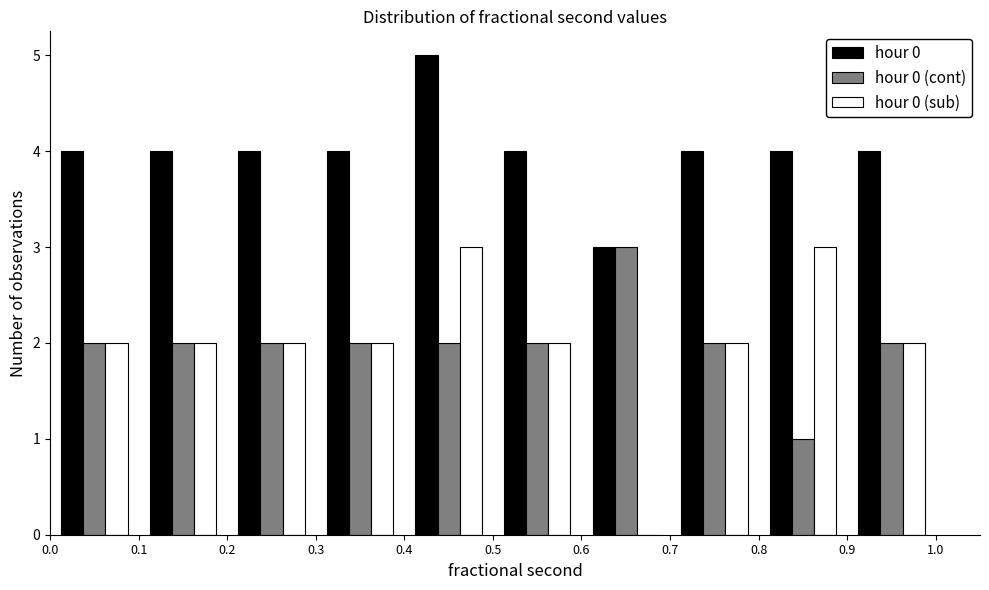

Reading left to right, list every range on the x-axis with the height of the bar of each series over it. The values are not printed on the chart, so give them approximately, as read against the axis.

0.0 to 0.1: hour 0=4	hour 0 (cont)=2	hour 0 (sub)=2
0.1 to 0.2: hour 0=4	hour 0 (cont)=2	hour 0 (sub)=2
0.2 to 0.3: hour 0=4	hour 0 (cont)=2	hour 0 (sub)=2
0.3 to 0.4: hour 0=4	hour 0 (cont)=2	hour 0 (sub)=2
0.4 to 0.5: hour 0=5	hour 0 (cont)=2	hour 0 (sub)=3
0.5 to 0.6: hour 0=4	hour 0 (cont)=2	hour 0 (sub)=2
0.6 to 0.7: hour 0=3	hour 0 (cont)=3	hour 0 (sub)=0
0.7 to 0.8: hour 0=4	hour 0 (cont)=2	hour 0 (sub)=2
0.8 to 0.9: hour 0=4	hour 0 (cont)=1	hour 0 (sub)=3
0.9 to 1.0: hour 0=4	hour 0 (cont)=2	hour 0 (sub)=2